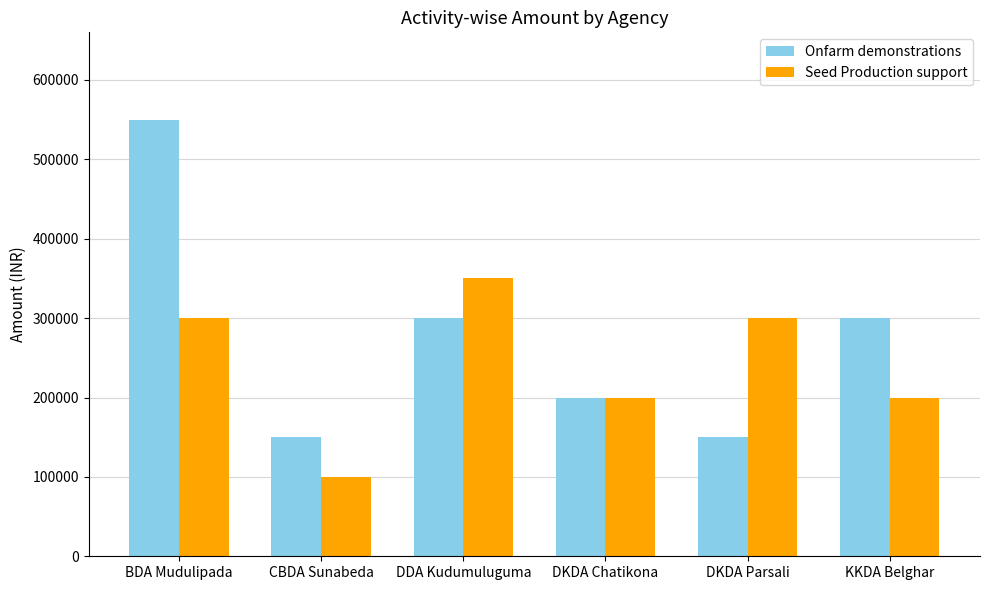

What is the total value across all series at KKDA Belghar?

500000